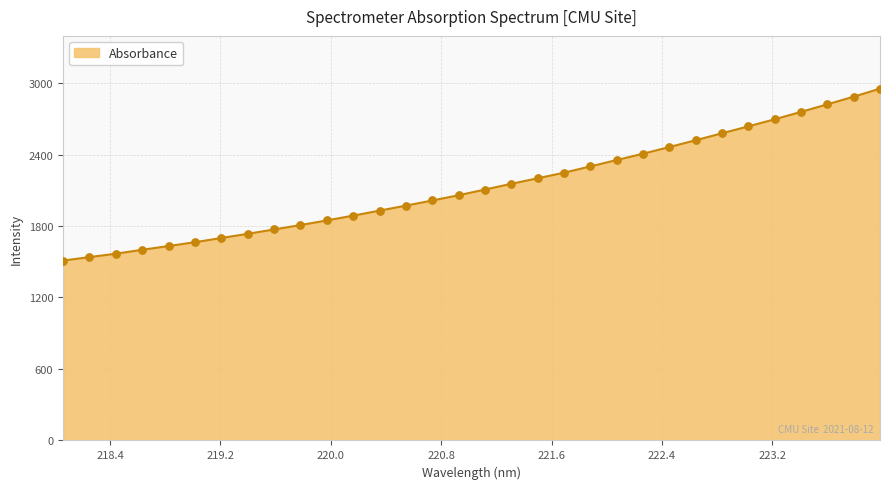

What is the greatest value displayed?

2952.9